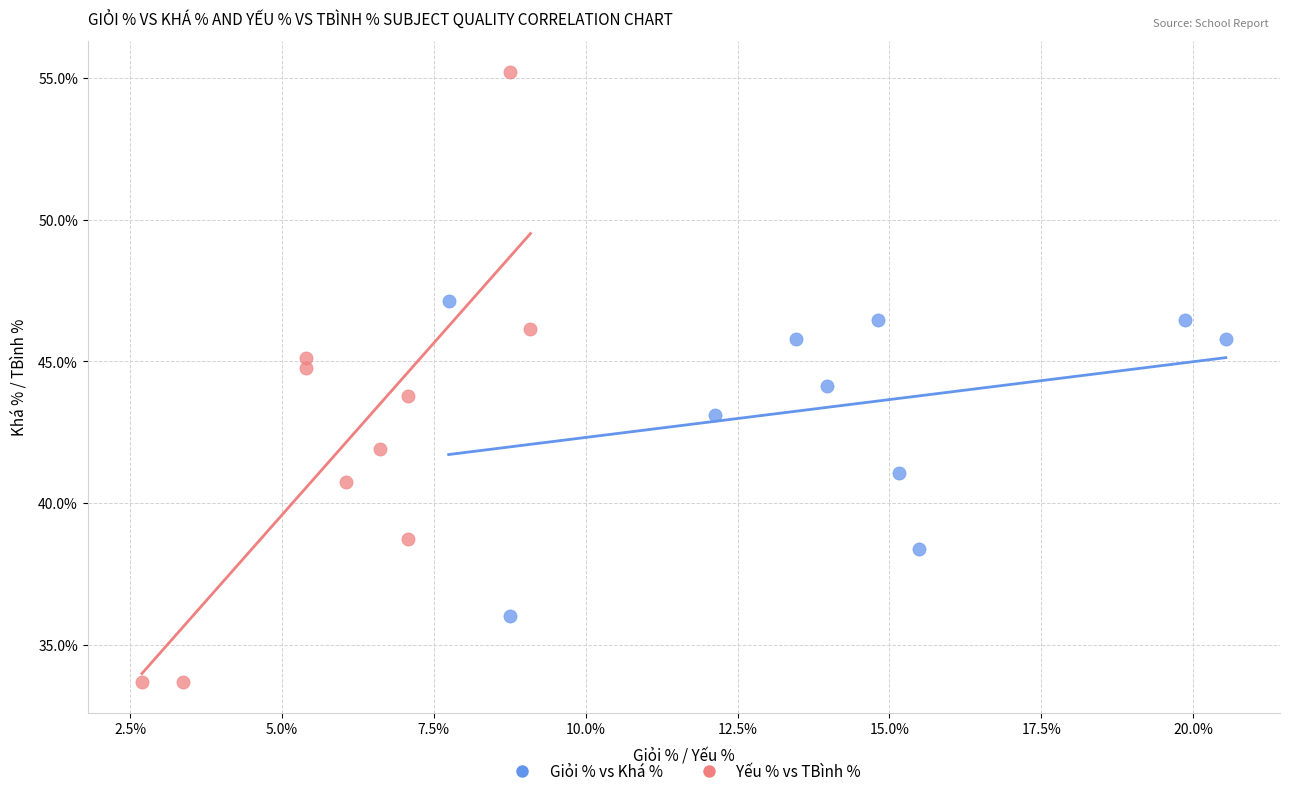

Which series reaches the minimum Y coordinate?

Yếu % vs TBình %